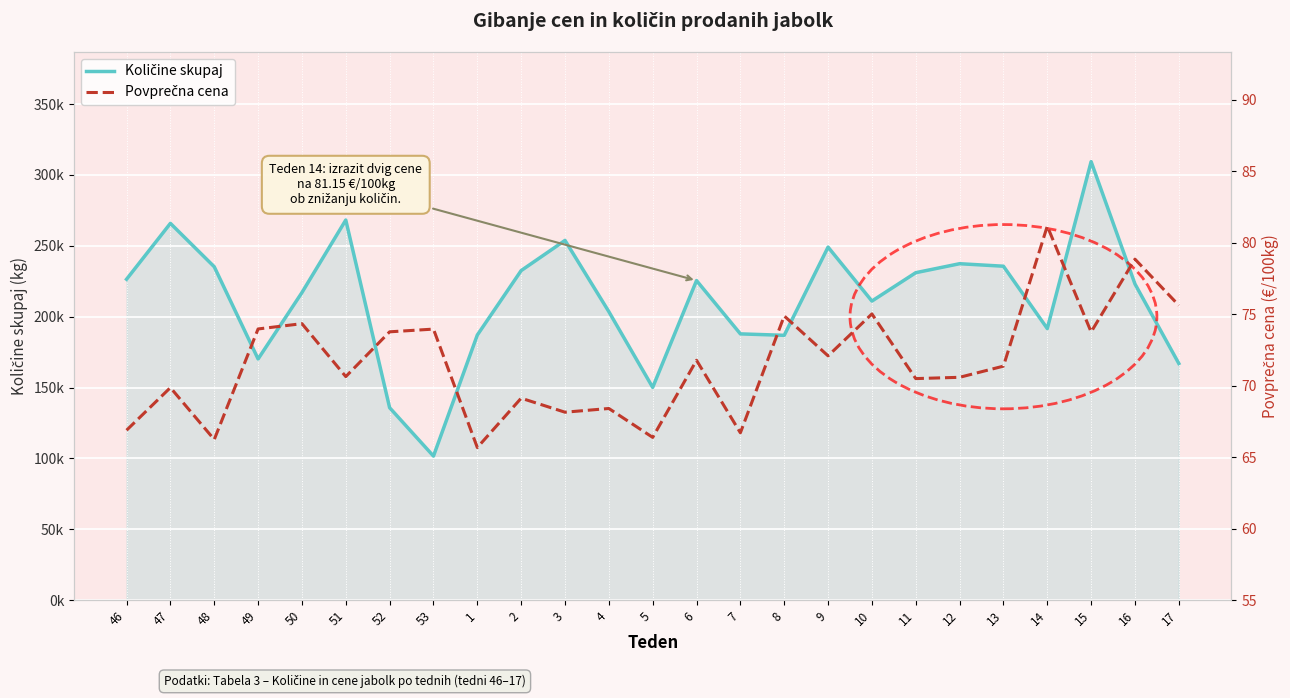

Rank the series by their average value, from highest to lowest.

Količine skupaj, Povprečna cena